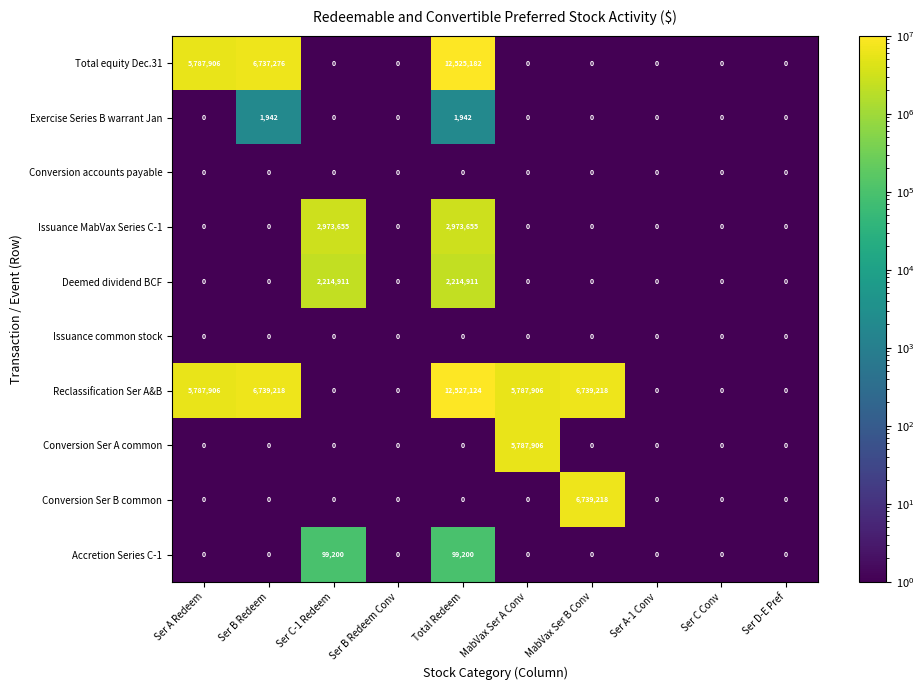

Which series has the largest total across all categories?

Reclassification Ser A&B